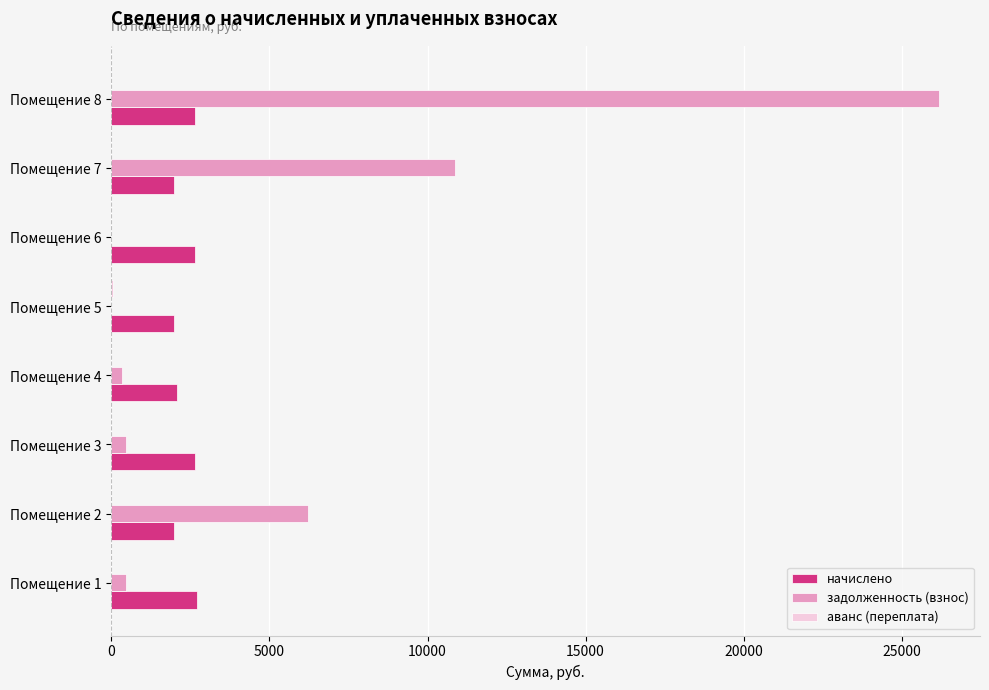

The value of начислено at Помещение 6 is 2637.5. True or false?

True